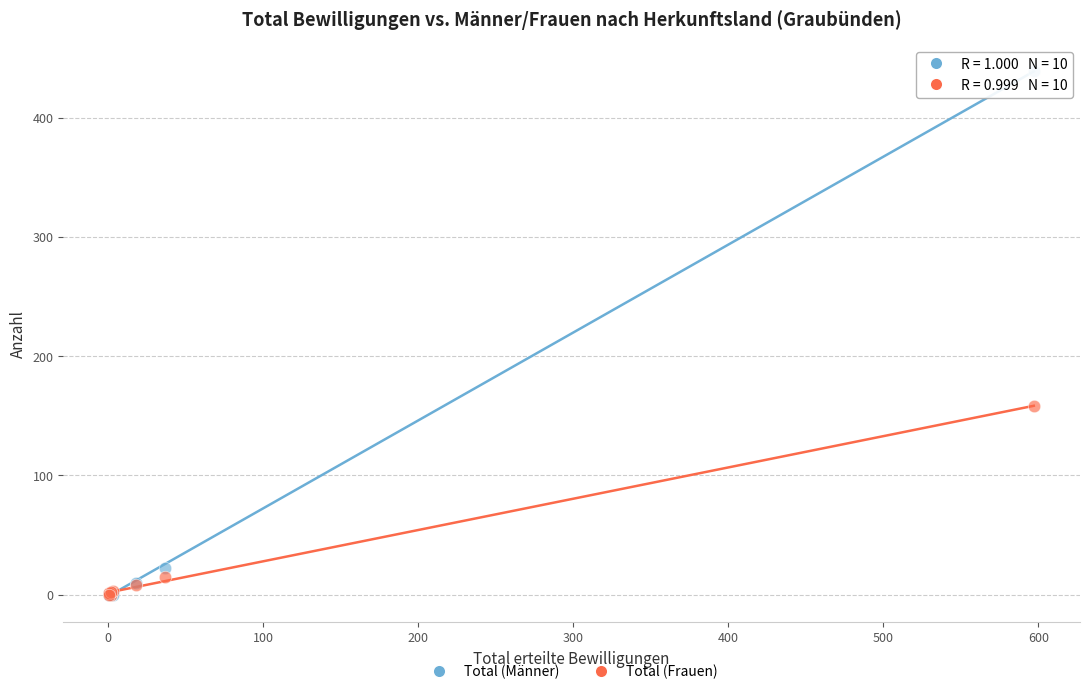

Which series reaches the maximum Y coordinate?

Total (Männer)